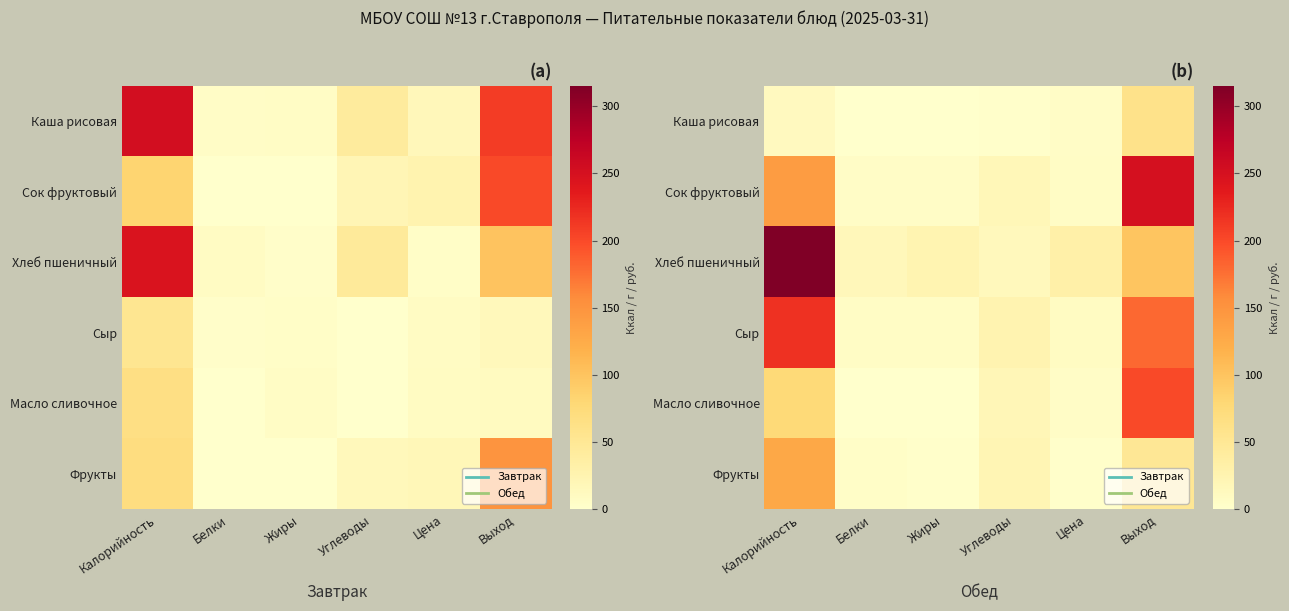

The value of Сок фруктовый at Выход is 250. True or false?

True